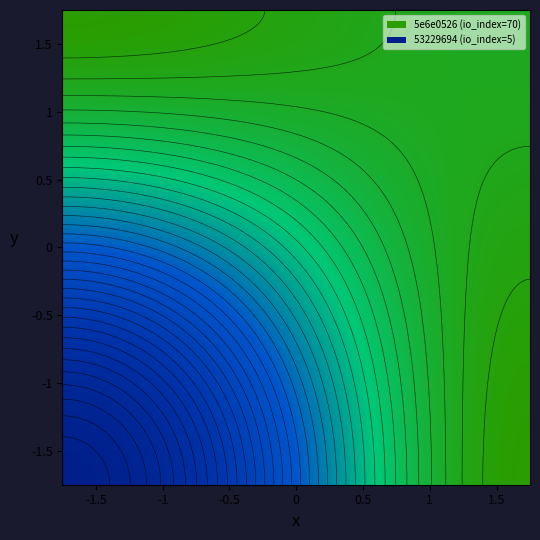

At how many categories does at least one series exceed 39?

1